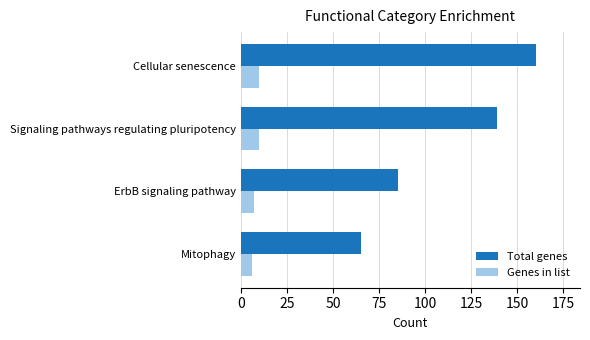

What value does the Genes in list series have at Cellular senescence?

10